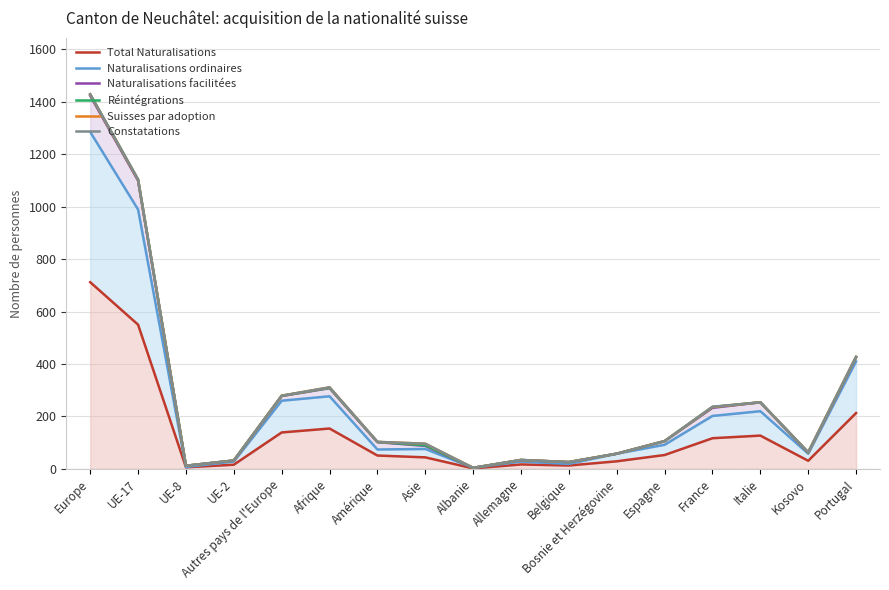

Reading left to right, extract all data points from this chart.

Total Naturalisations: 712	550	6	16	139	154	51	44	2	17	13	29	53	117	127	31	213
Naturalisations ordinaires: 1285	989	7	28	260	277	74	76	4	28	19	58	92	202	220	58	410
Naturalisations facilitées: 1423	1099	12	32	278	308	102	88	4	34	26	58	106	233	254	62	426
Réintégrations: 1428	1103	12	32	279	309	103	90	4	34	26	58	106	236	254	63	427
Suisses par adoption: 1428	1103	12	32	279	311	103	96	4	34	26	58	106	236	254	63	427
Constatations: 1429	1104	12	32	279	311	103	96	4	34	26	58	106	237	254	63	427